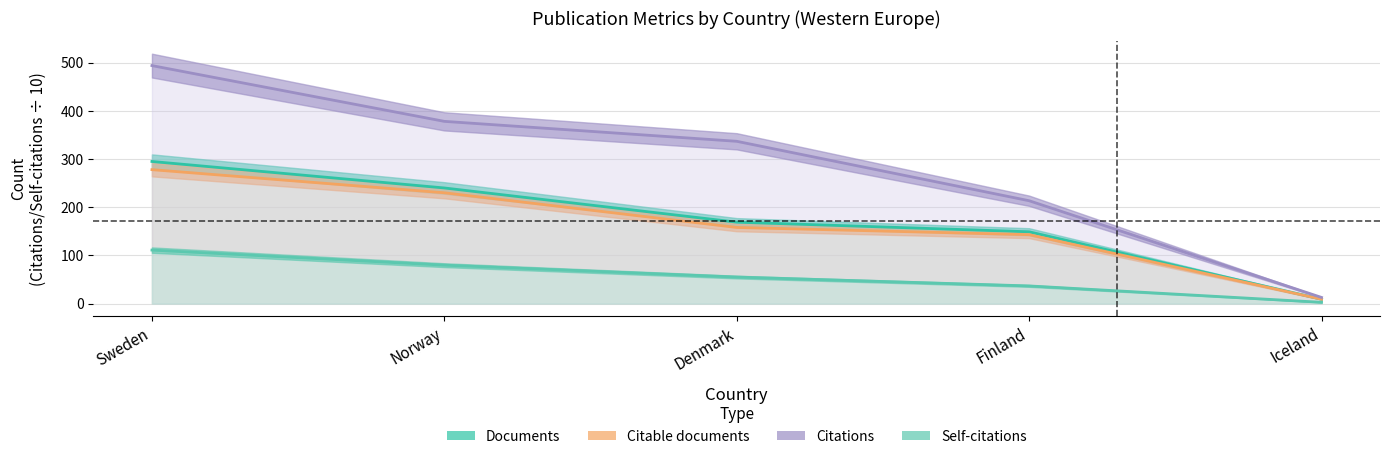

True or false: Self-citations has more than 1 points higher than both neighbors.

False